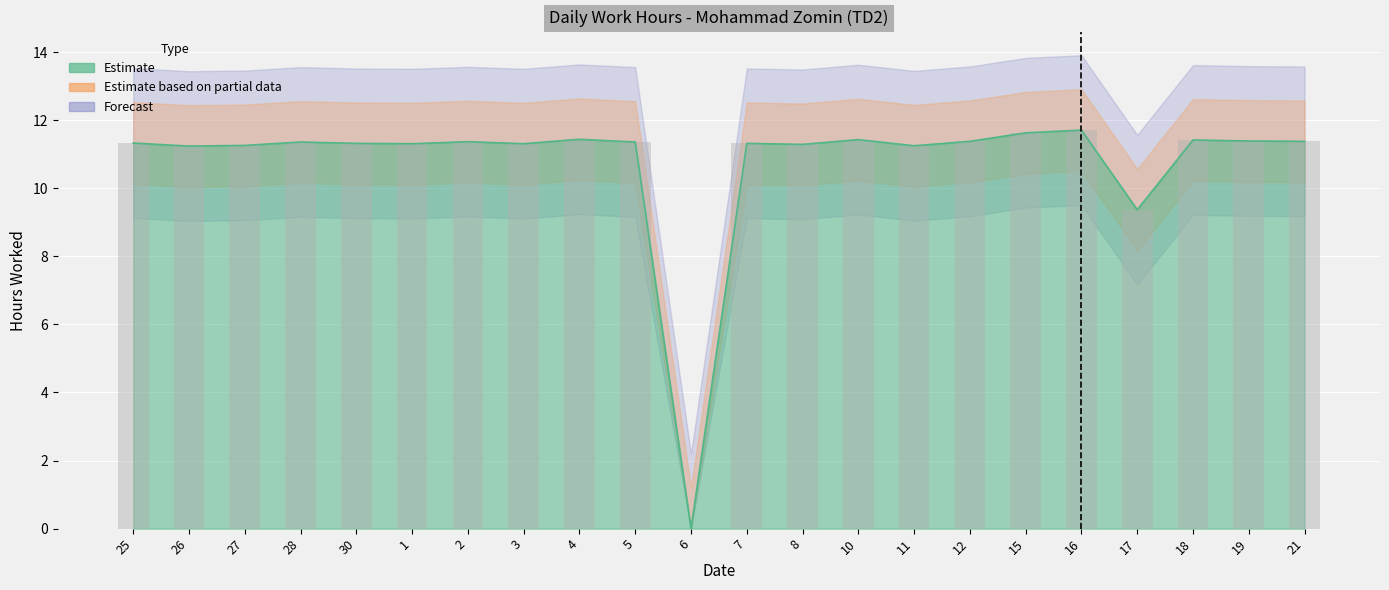

Between 3 and 4, which is larger?

4